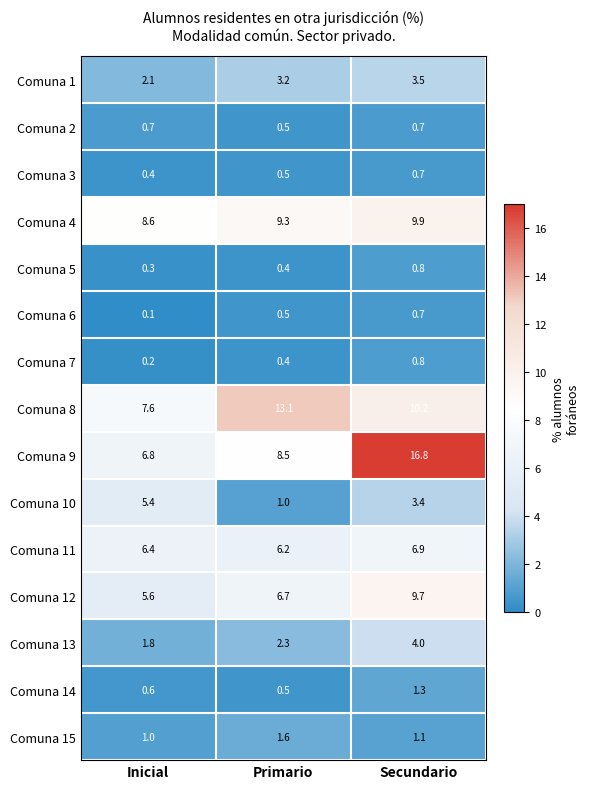

Which series has the largest total across all categories?

Comuna 9